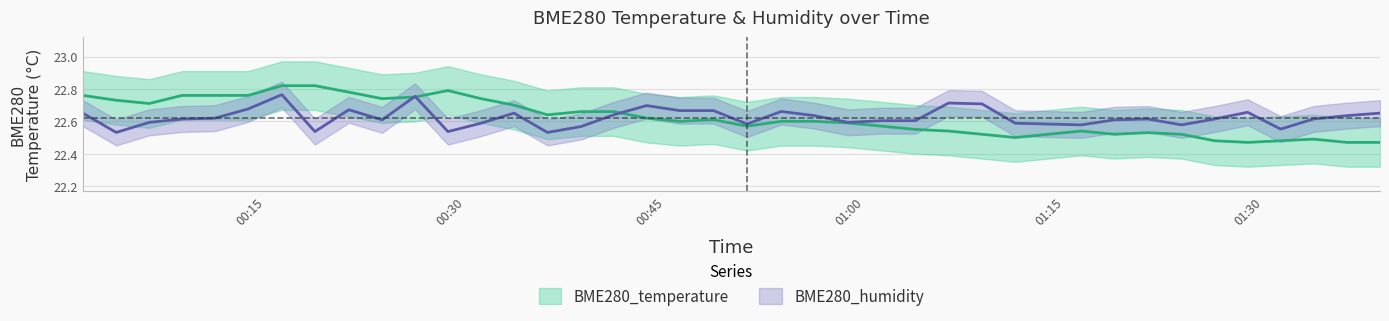

What is the sum of the BME280_humidity values at 2023/09/21 00:33:38 and 2023/09/21 01:18:46?

45.3